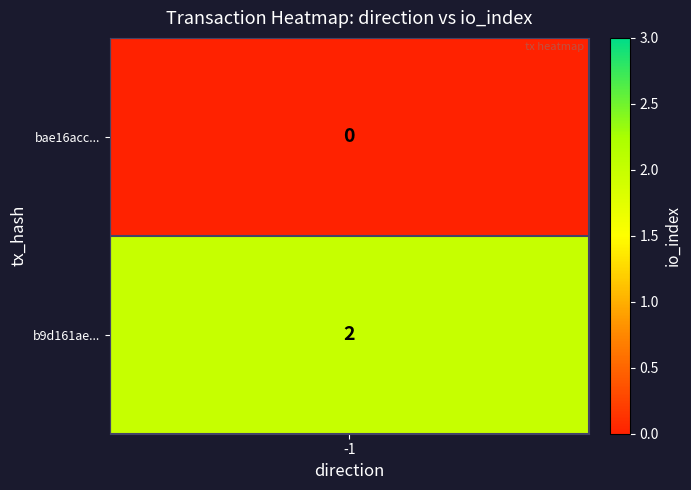

Which series has the largest total across all categories?

b9d161ae138d49a117650f47f466cdbfdeb3e2f